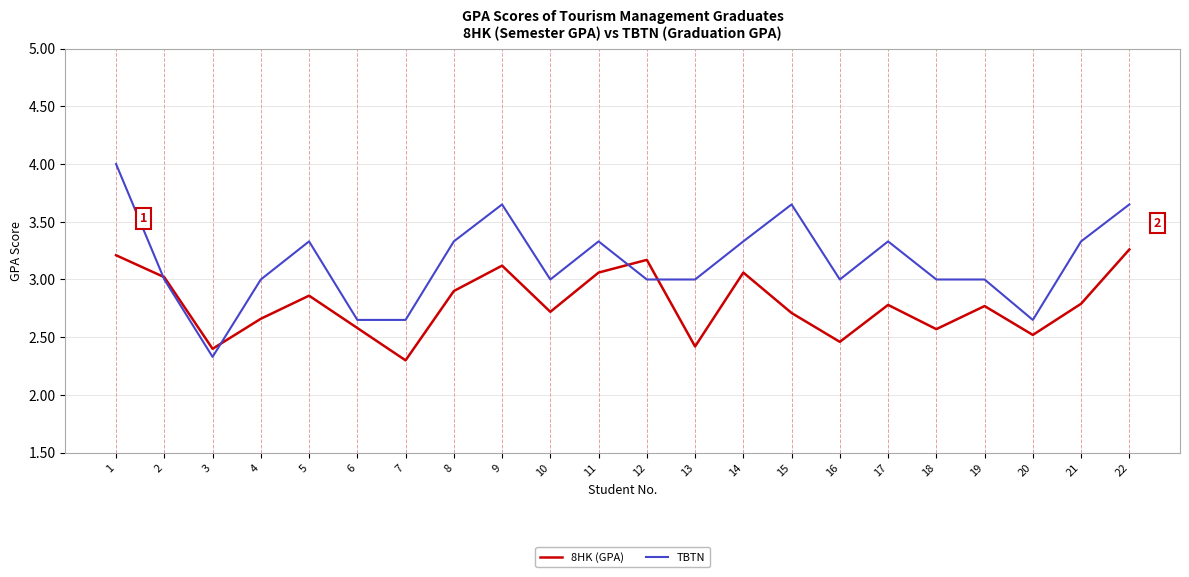

At which label does TBTN first exceed 3?

1